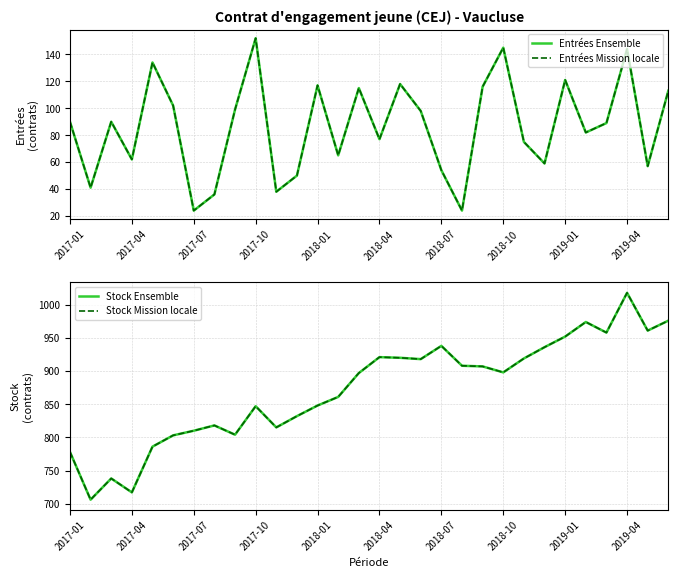

How many lines are shown in the chart?

4